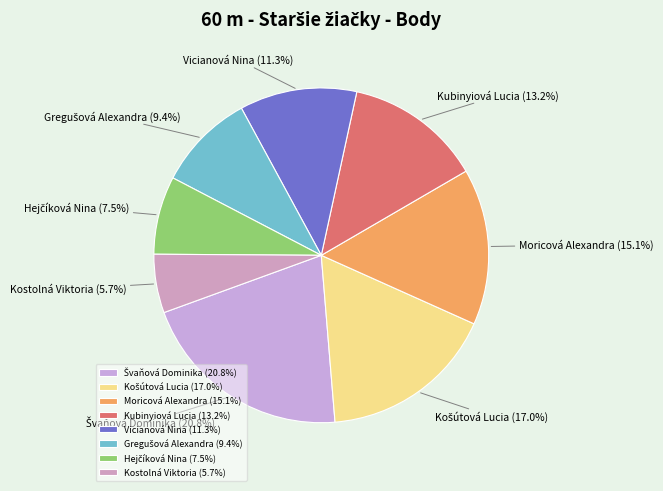

To the nearest percent, what percentage of the pie is Kostolná Viktoria?

6%